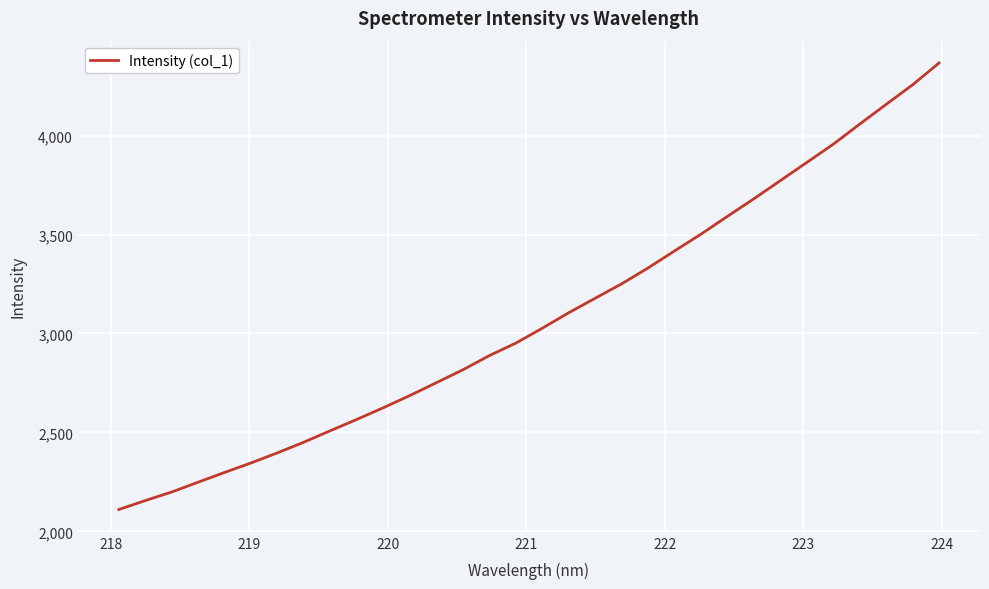

What is the difference between the maximum and minimum values?

2256.5